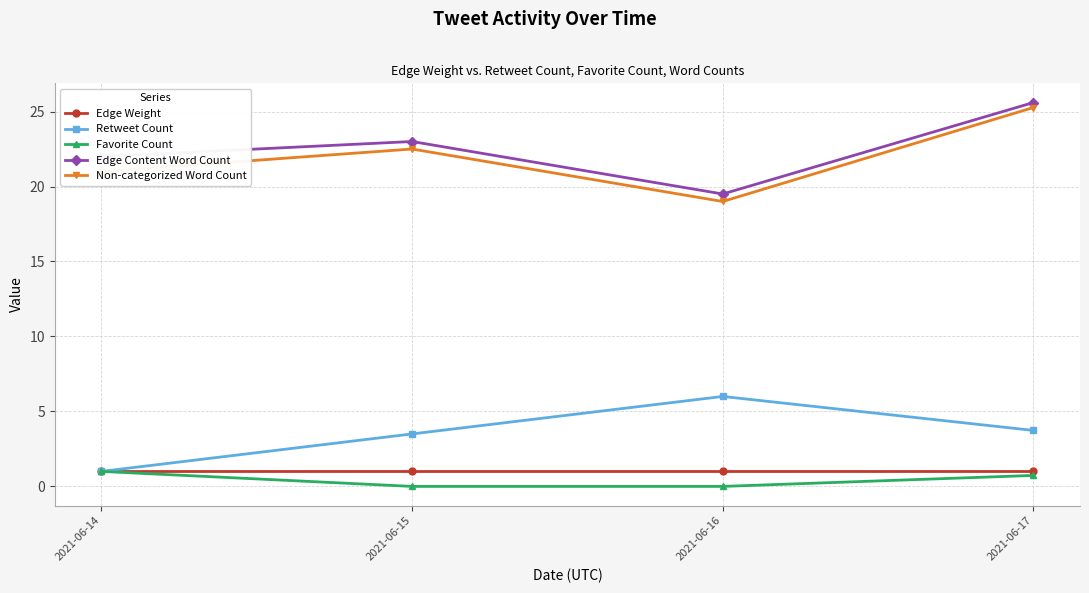

What are all the series names shown in the legend?

Edge Weight, Retweet Count, Favorite Count, Edge Content Word Count, Non-categorized Word Count